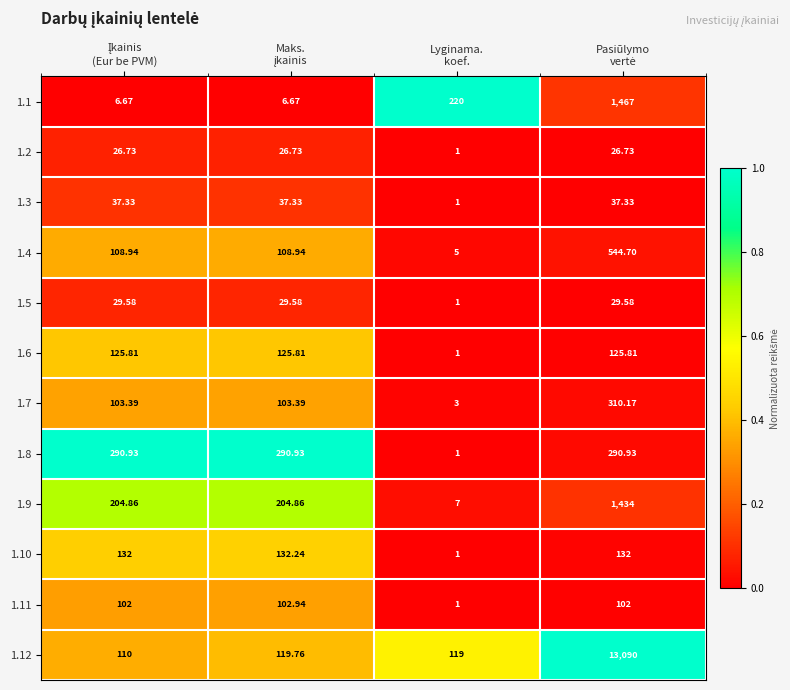

How many categories are shown in the chart?

4